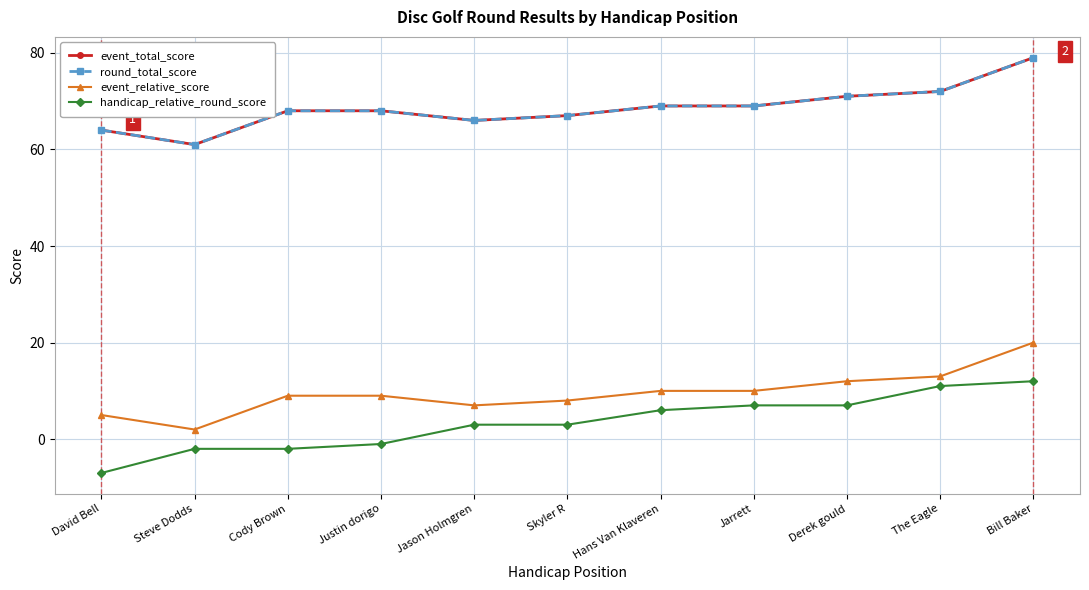

What is the difference between the second highest and second lowest values in the round_total_score series?

8